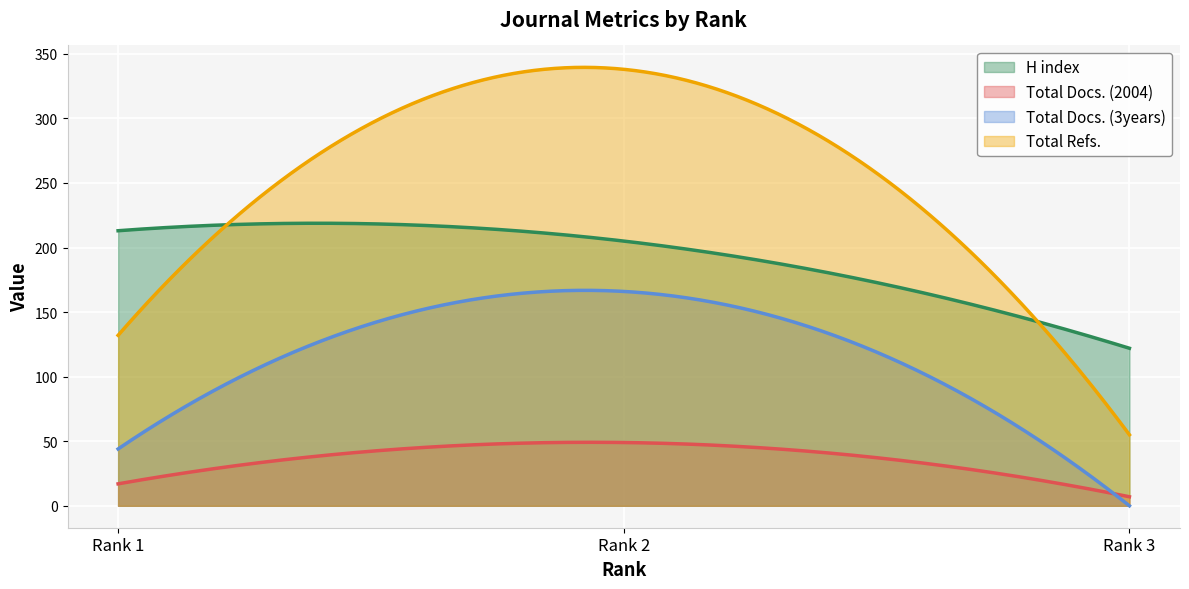

Which series has the largest range (max minus min)?

Total Refs.